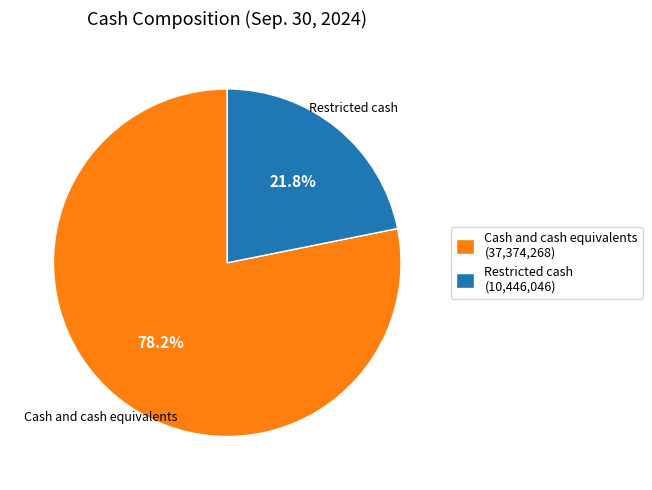

To the nearest percent, what percentage of the pie is Restricted cash?

22%